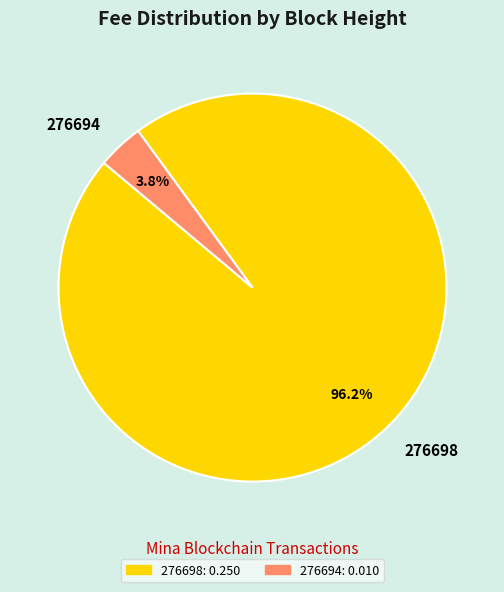

What is the largest slice in the pie chart?

276698